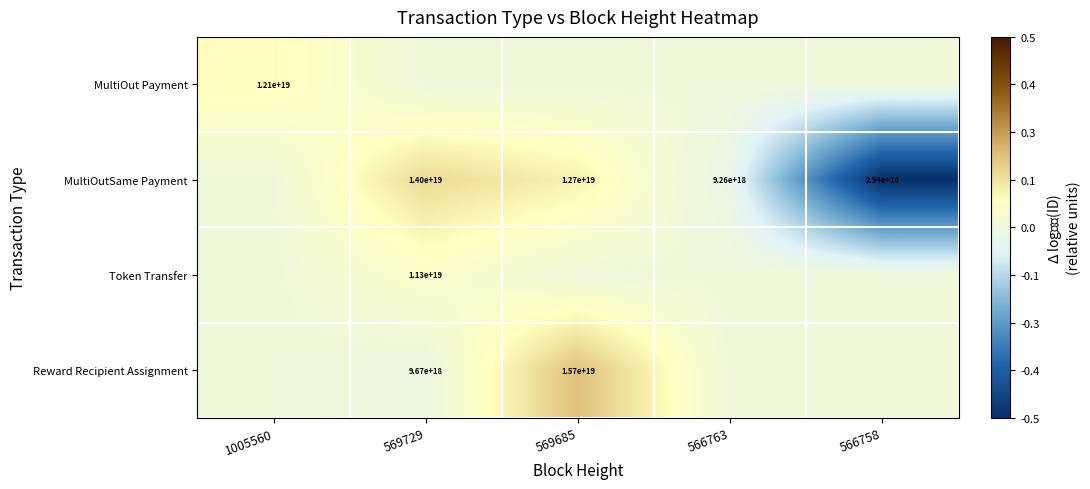

What is the minimum value shown in the chart?

-0.5